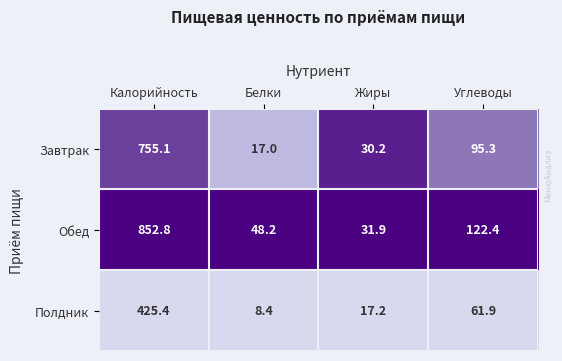

Between Калорийность and Белки, which series saw the biggest shift?

Обед